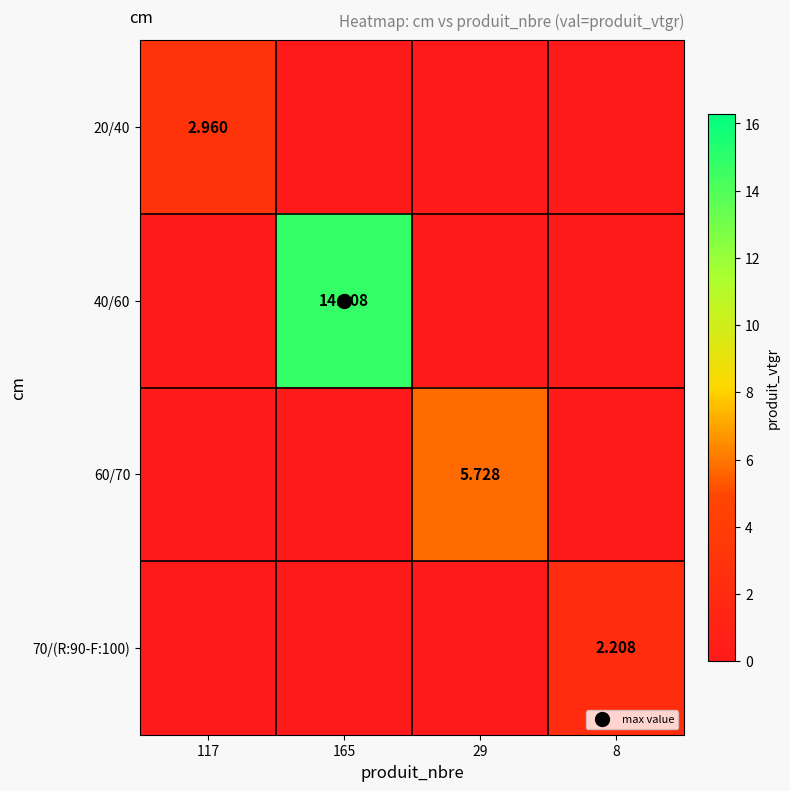

At which category does the chart reach its minimum across all series?

165